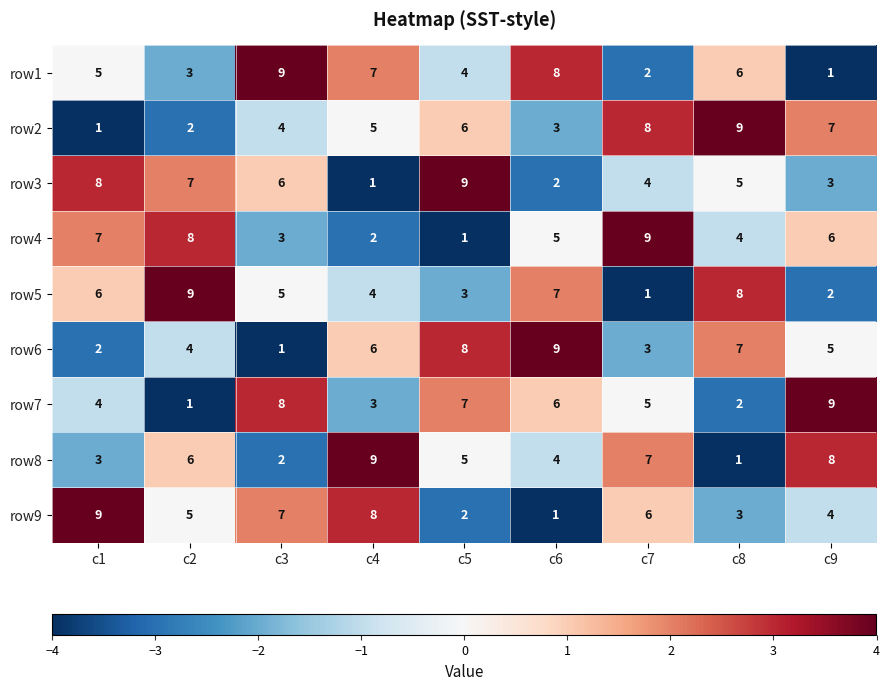

At which label is row6 closest to 5?

c9